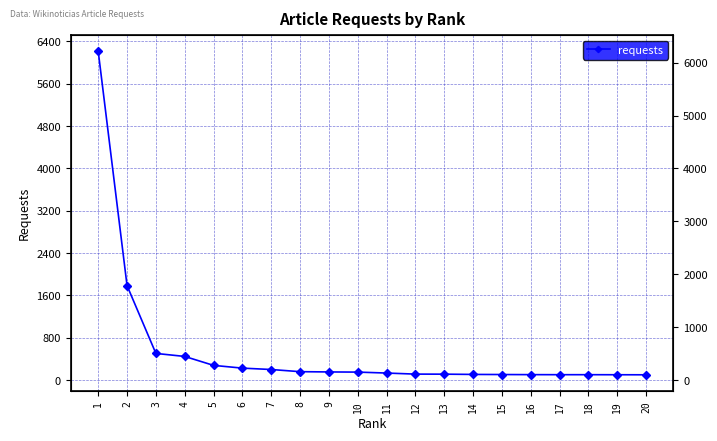

True or false: the data has more than 1 interior local peaks.

False